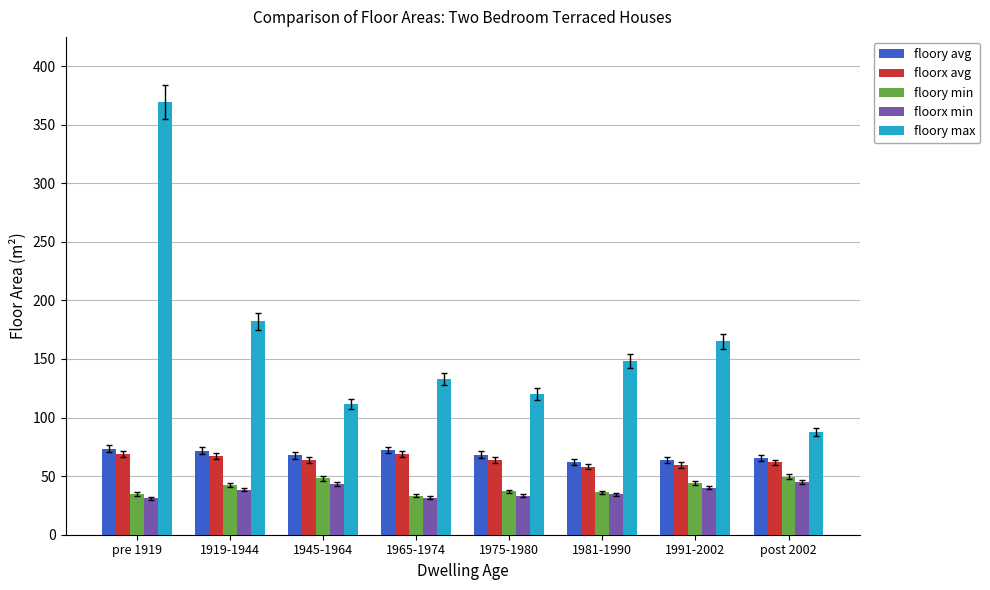

Is it true that floory min equals 34.8 at pre 1919?

True